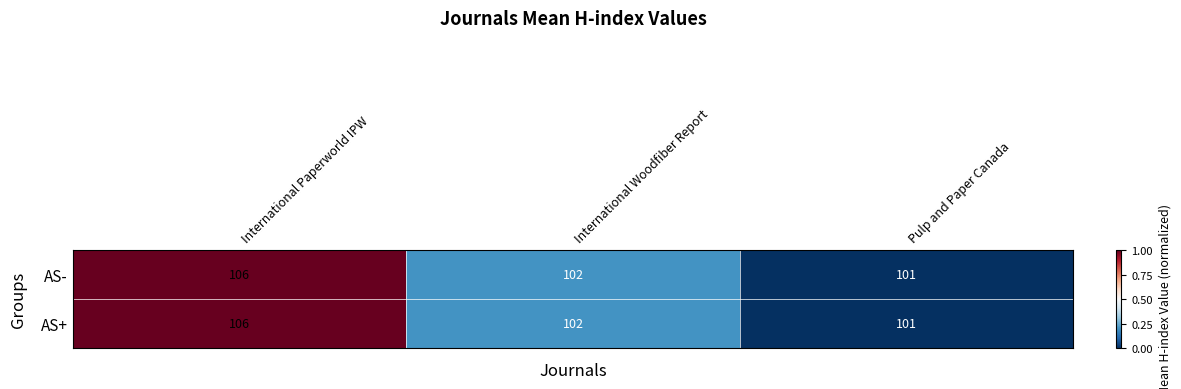

Rank the categories by AS- value from highest to lowest.

International Paperworld IPW, International Woodfiber Report, Pulp and Paper Canada